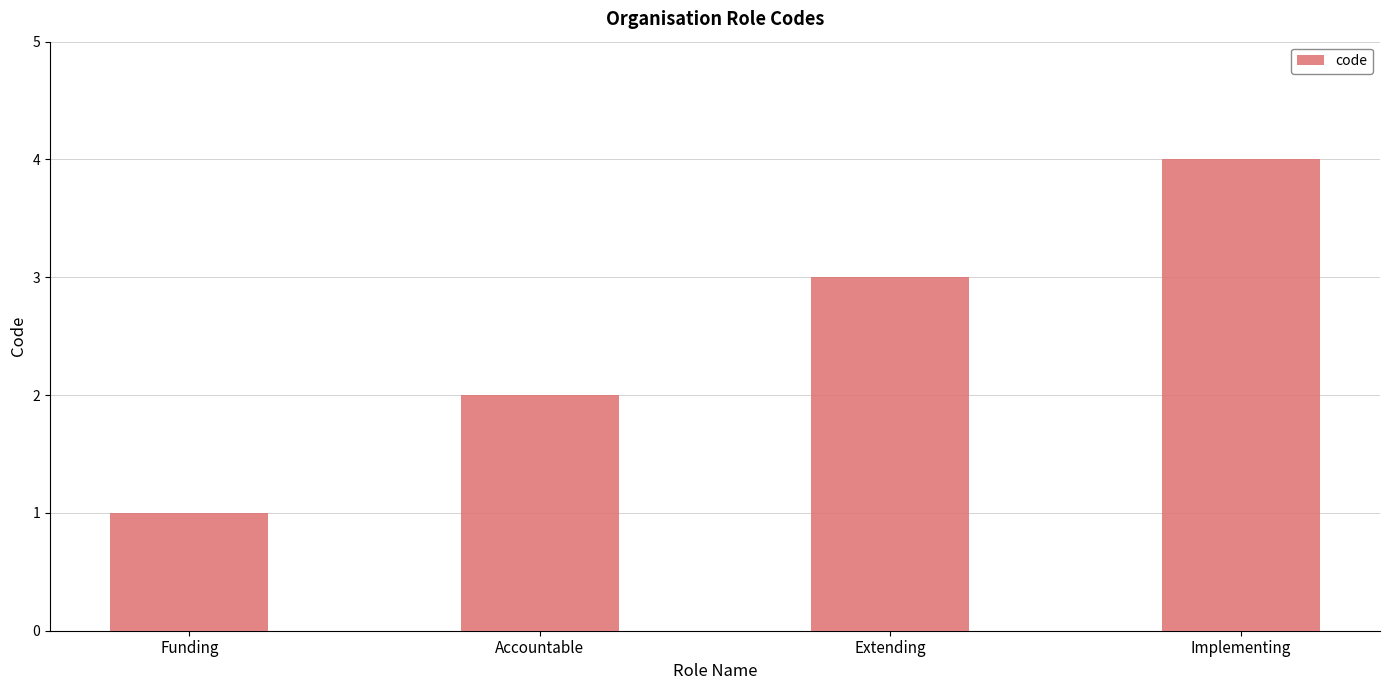

Is it true that the value at Funding is 0?

False